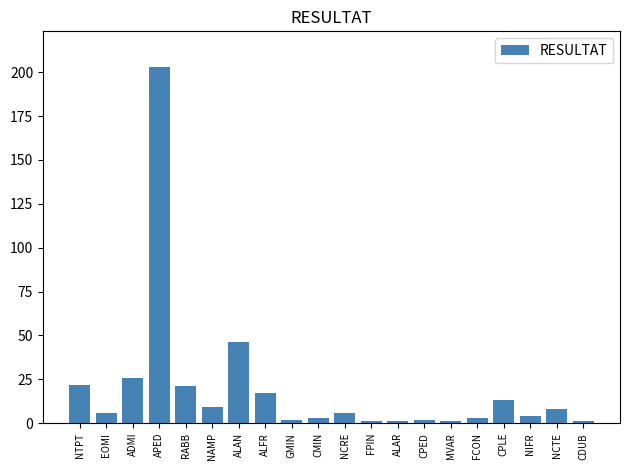

What is the sum of the values at NAMP and APED?

212